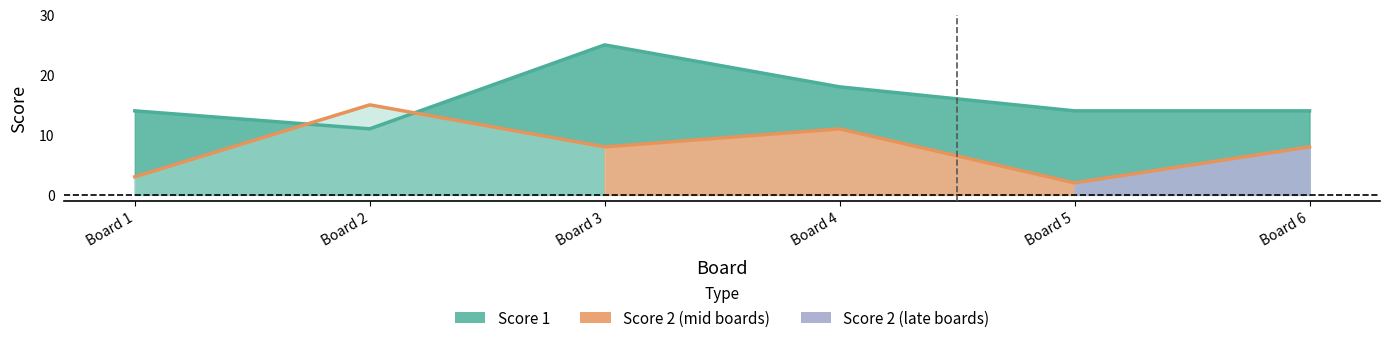

Reading left to right, list all the values displayed in this chart.

Score 1: 14	11	25	18	14	14
Score 2: 3	15	8	11	2	8